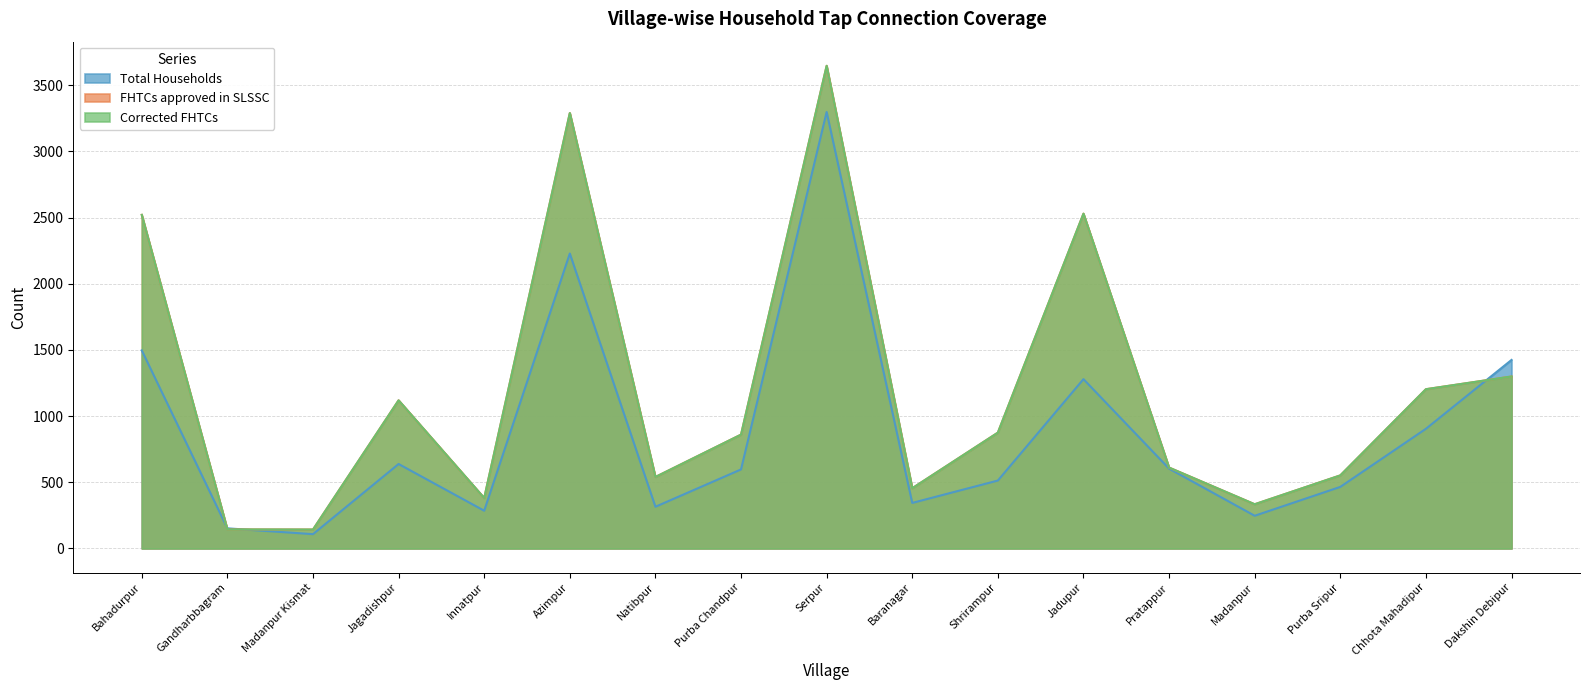

How many data points in Corrected FHTCs are above 860?

8